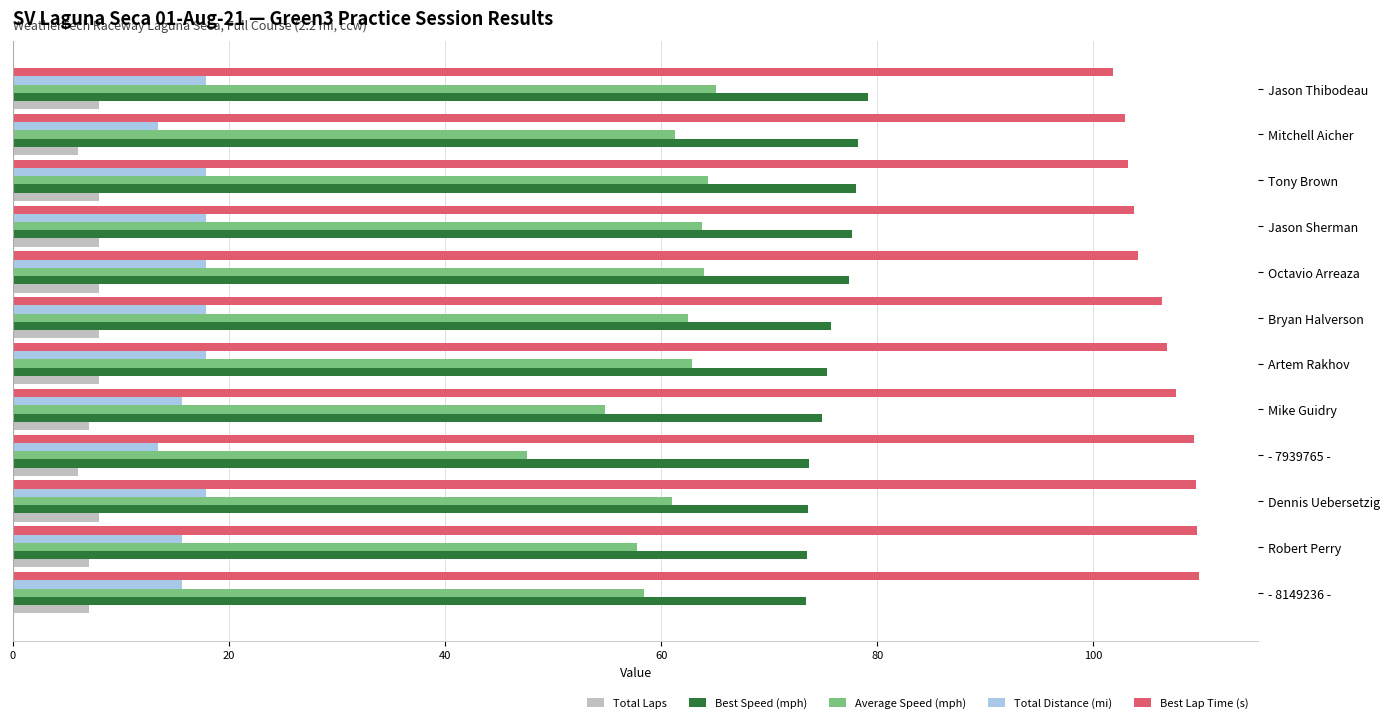

Which series has the largest total across all categories?

Best Lap Time (s)